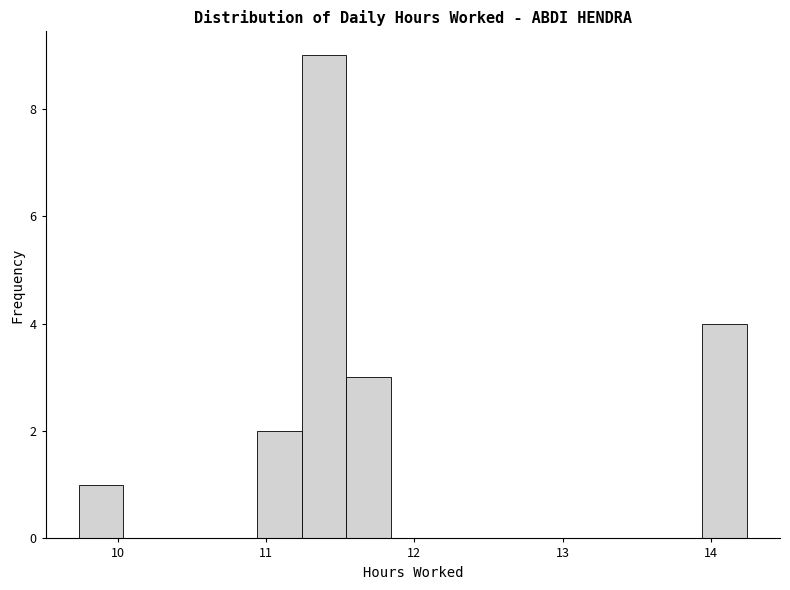

Around what value on the x-axis is the tallest bar? Give the approximate position of its centre, as read against the axis.

11.4